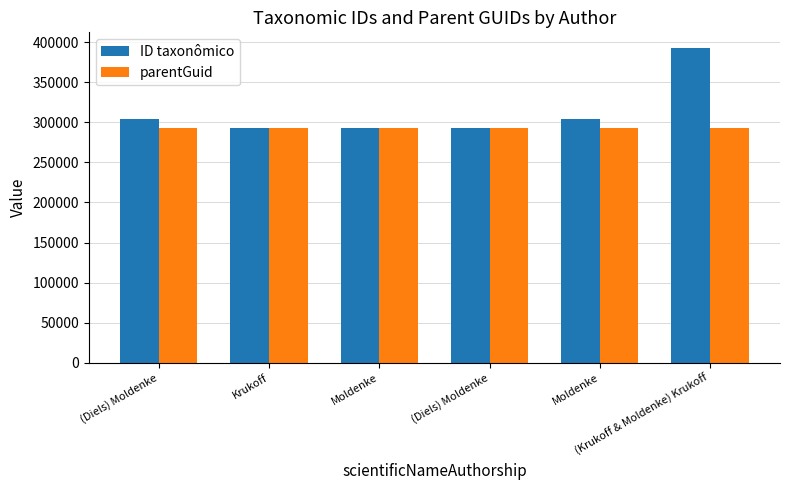

How many groups of bars are there?

6